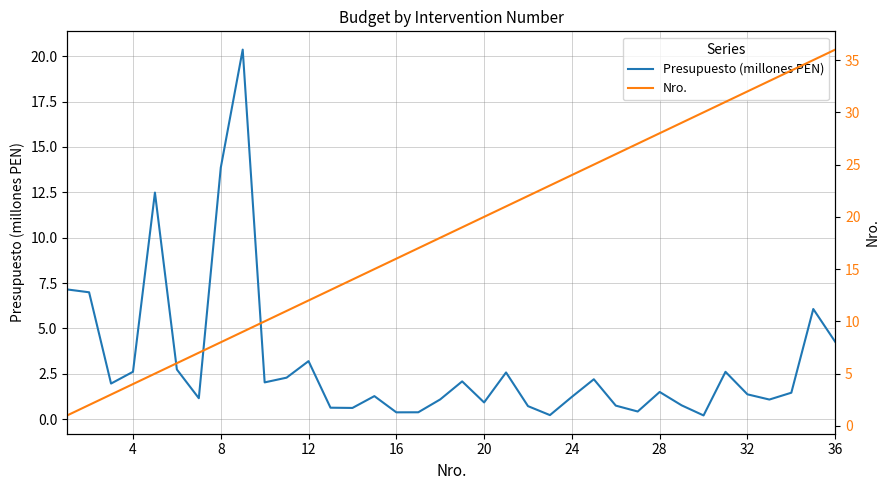

Is it true that Presupuesto (millones PEN) equals 1.8 at 12?

False